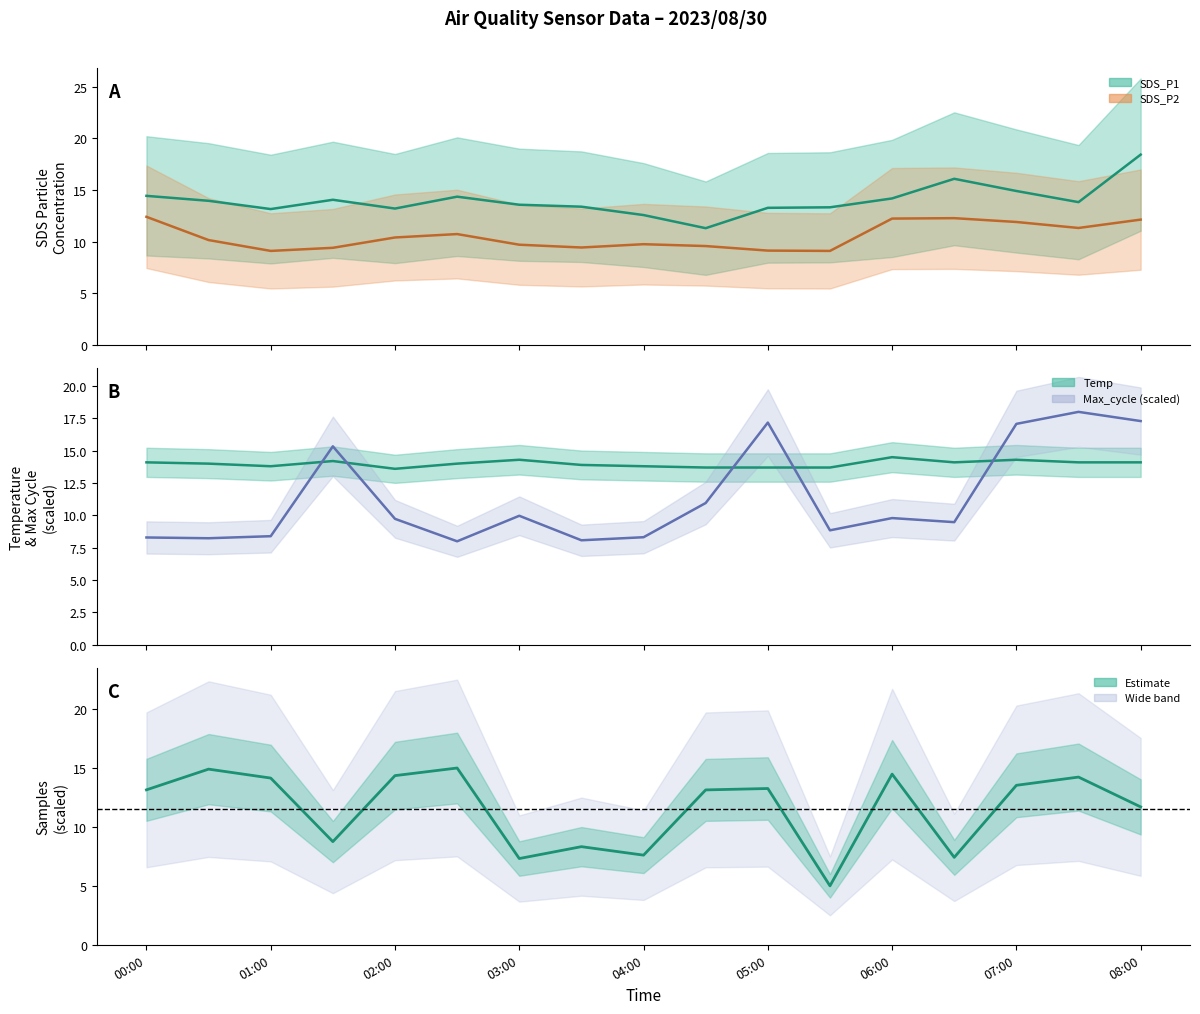

Which series has the largest total across all categories?

SDS_P1